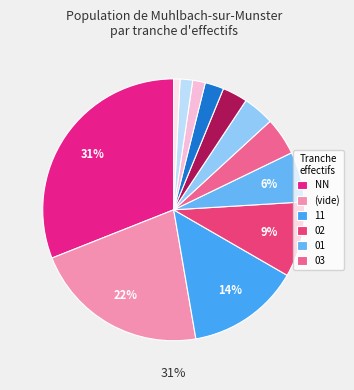

Is 42 the majority of the pie?

No